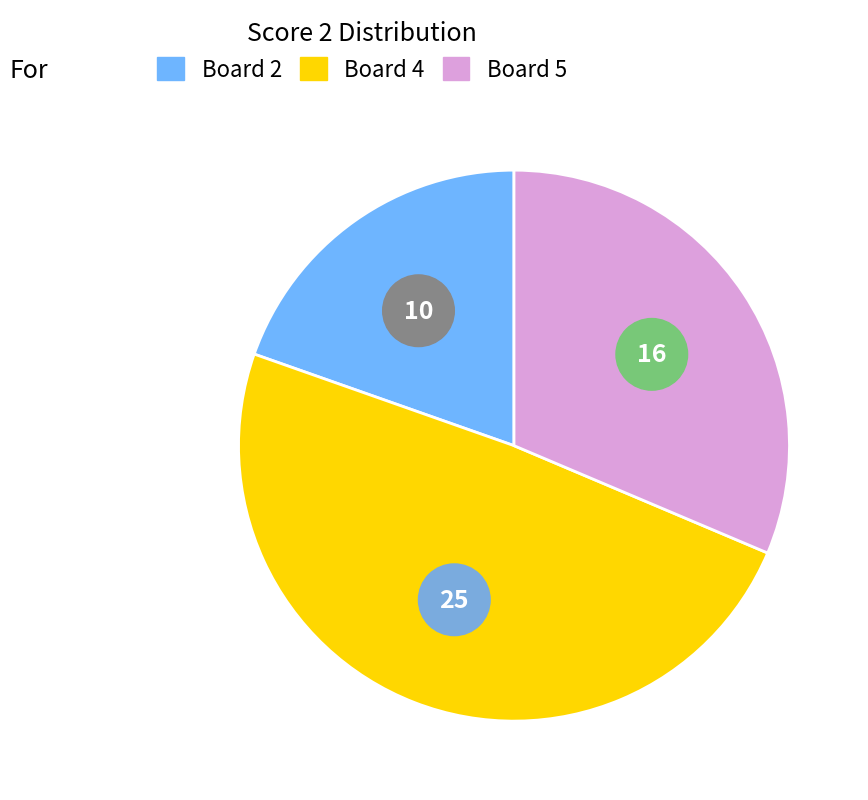

To the nearest percent, what portion does Board 2 represent?

20%